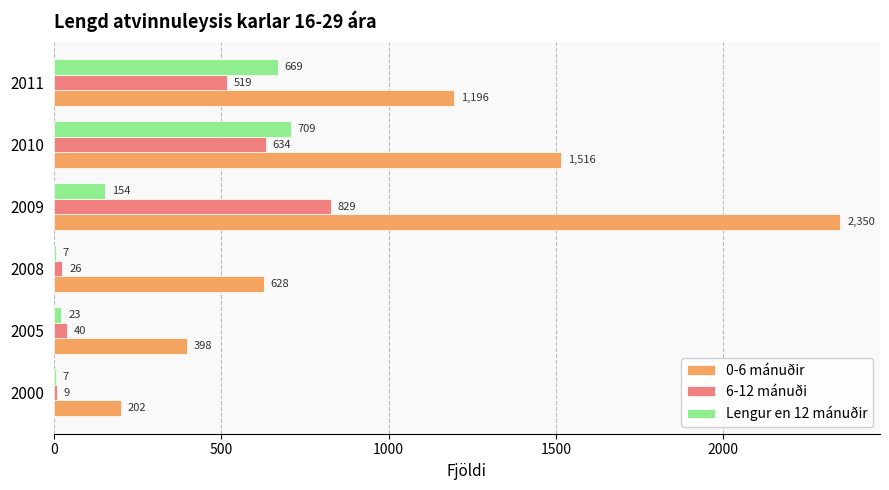

The Lengur en 12 mánuðir series shows 1231 at 2010. True or false?

False